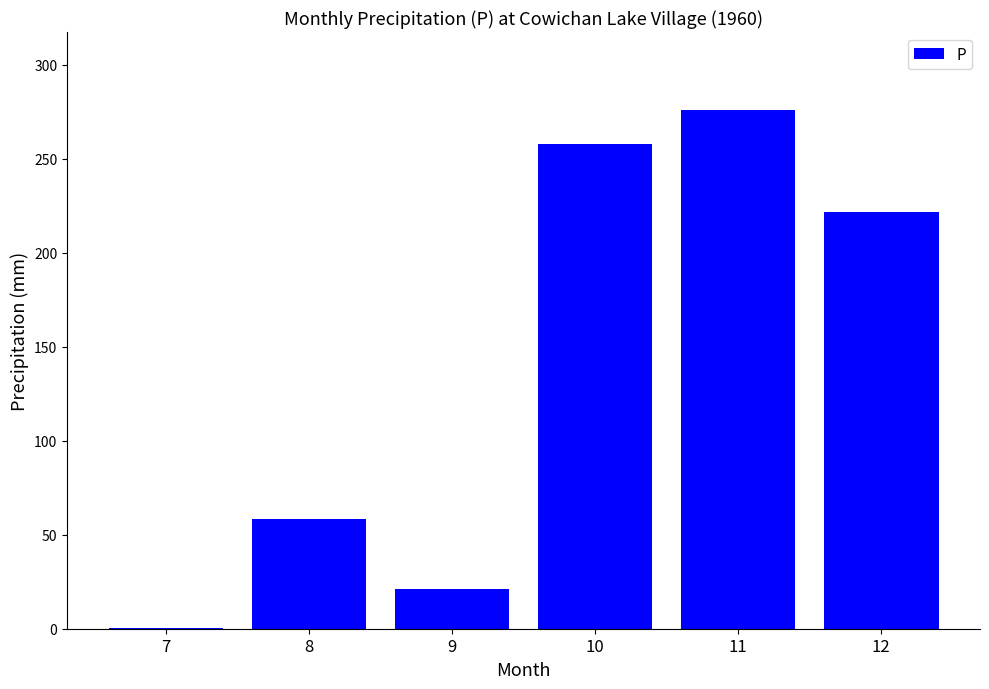

Does the chart contain stacked bars?

No